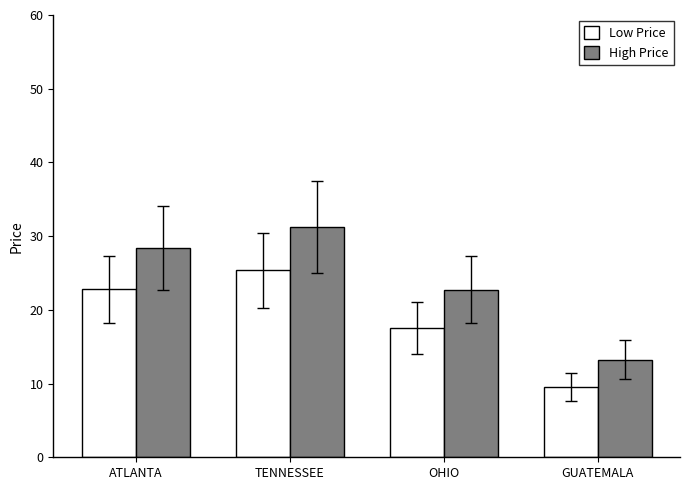

At which label does Low Price reach its minimum?

GUATEMALA